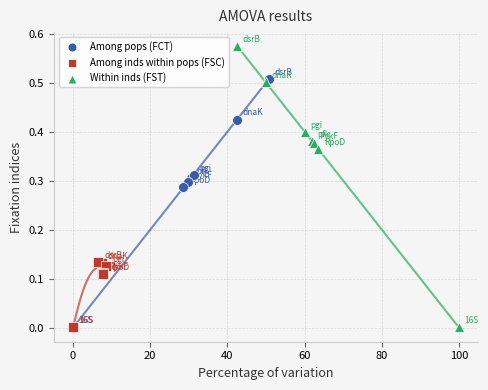

Which series has the largest Y range (max minus min)?

Within inds (FST)